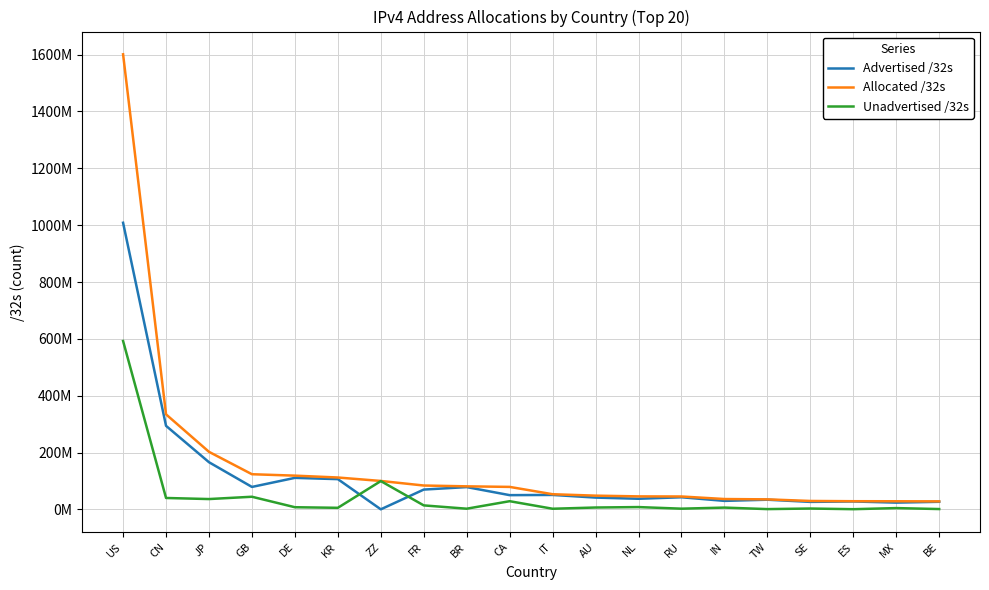

Which has a higher value, IN or FR?

FR